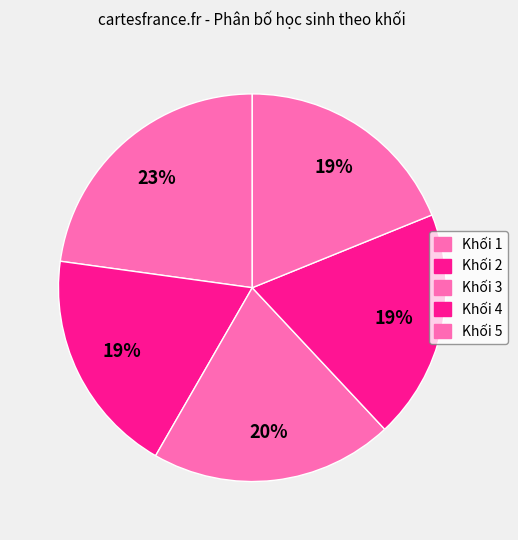

To the nearest percent, what is the average slice percentage?

20%